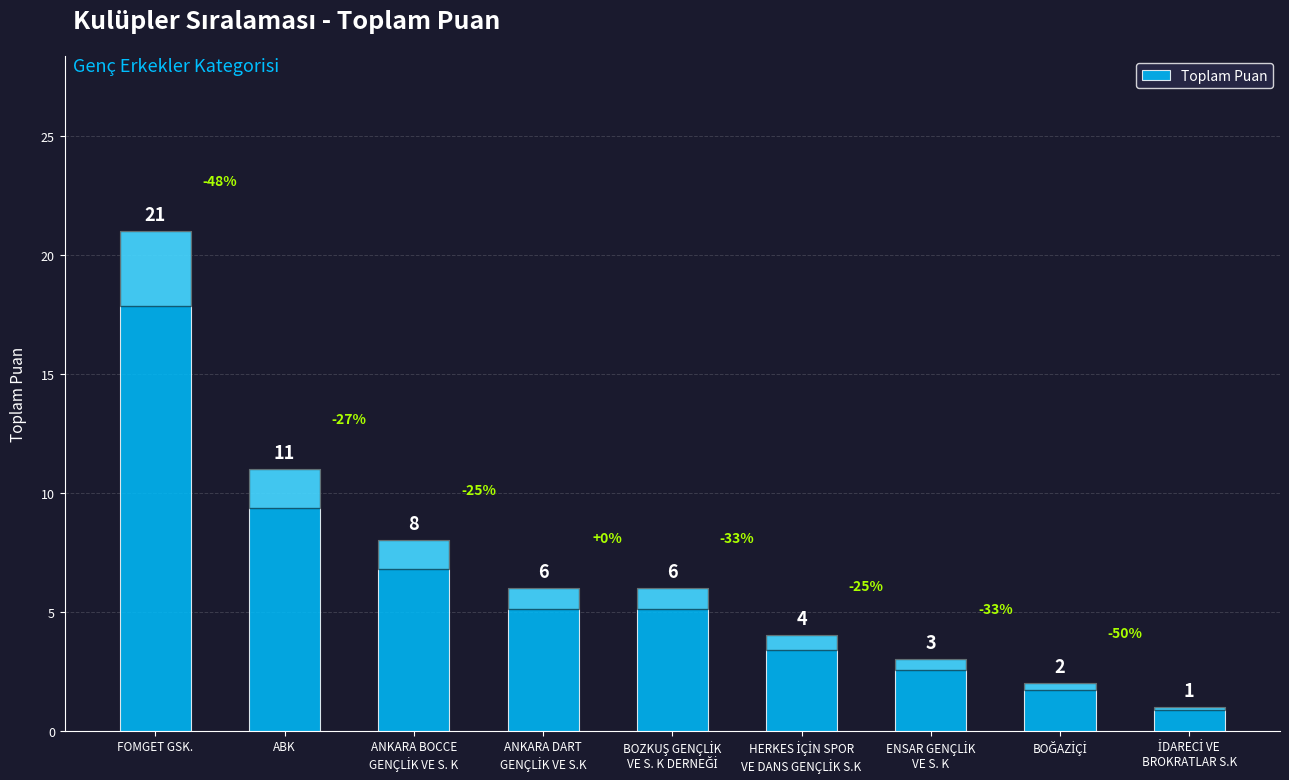

What is the difference between the second highest and minimum values?

10